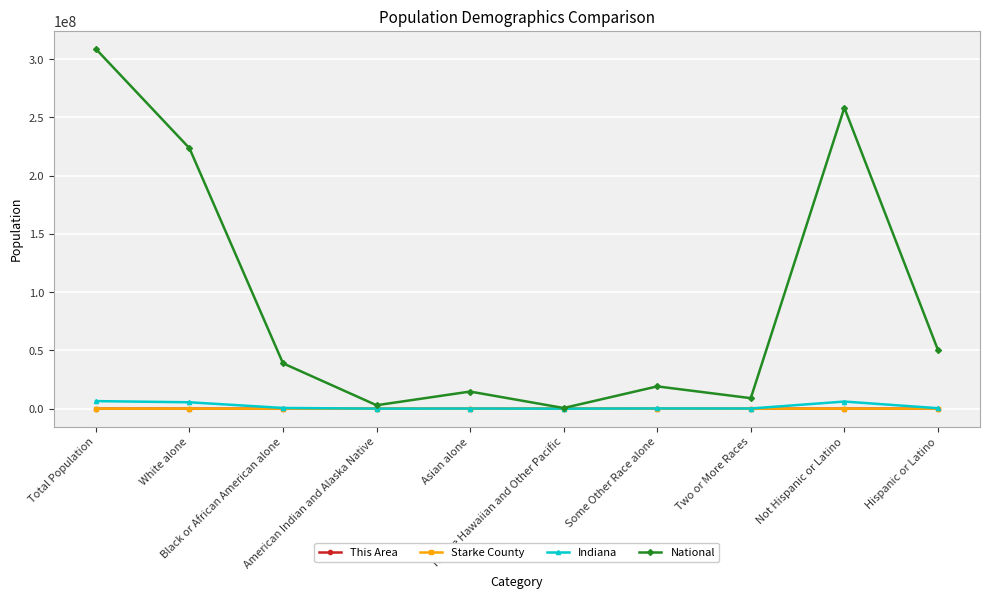

Which series has the largest total across all categories?

National